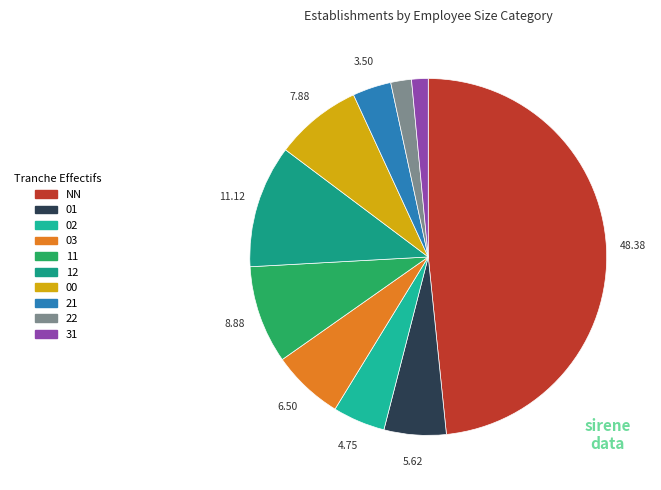

How many segments does this pie chart have?

10